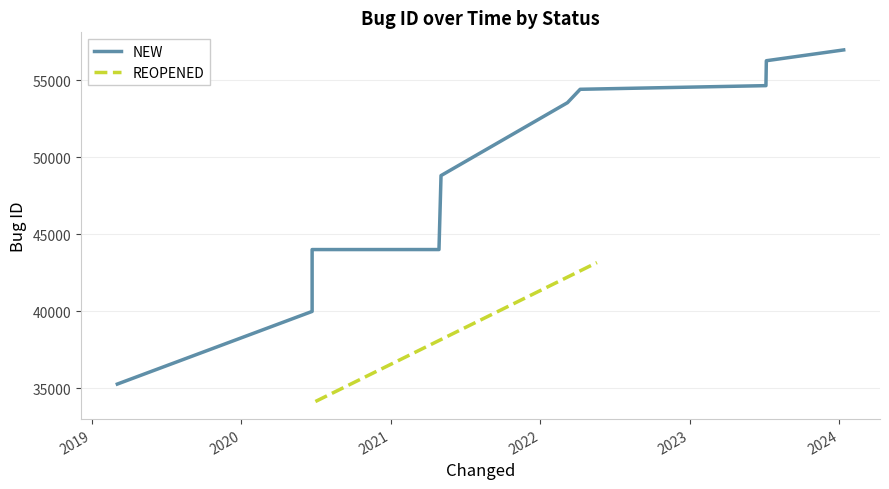

What is the difference between the maximum and minimum values?

21689